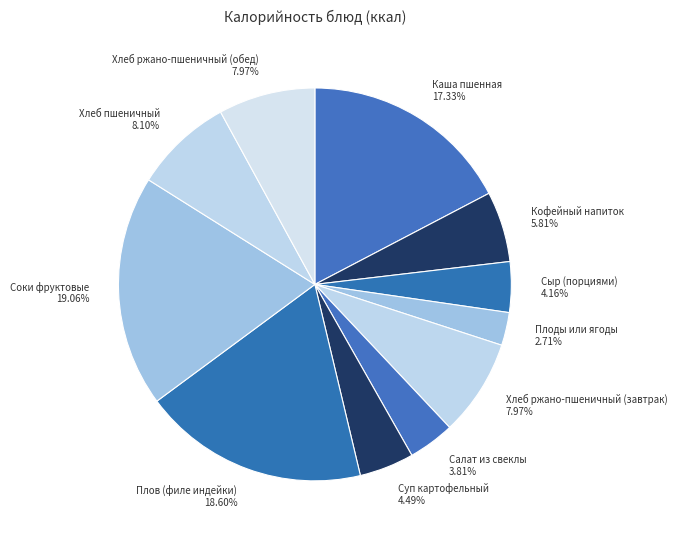

To the nearest percent, what is the average slice percentage?

9%